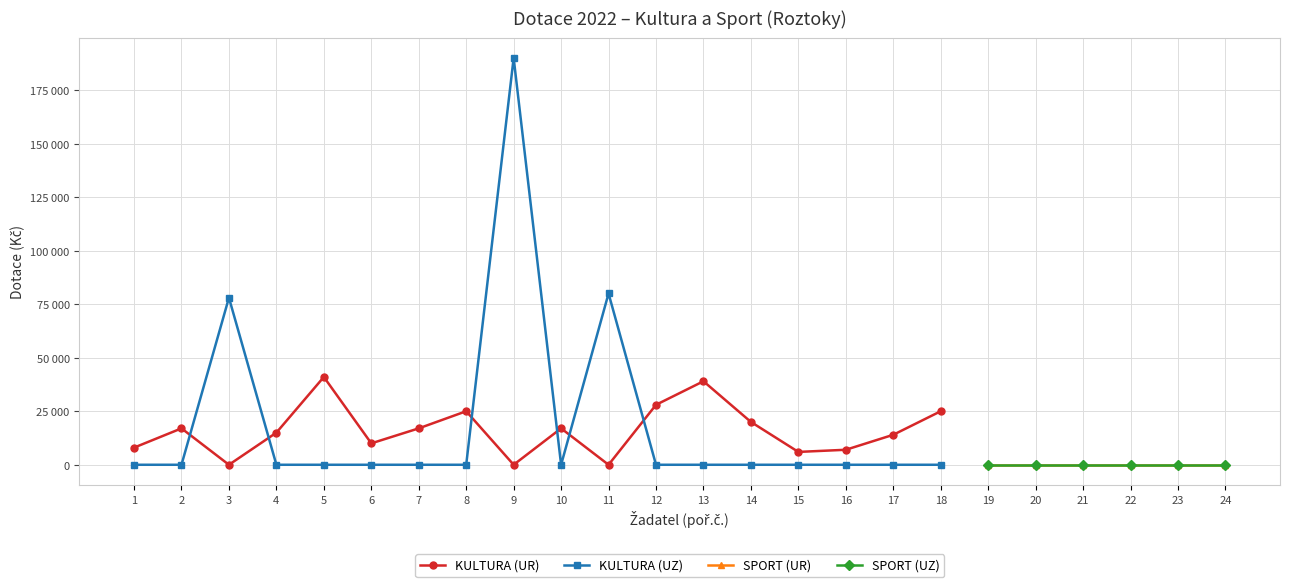

True or false: KULTURA (UR) has more than 2 points higher than both neighbors.

True